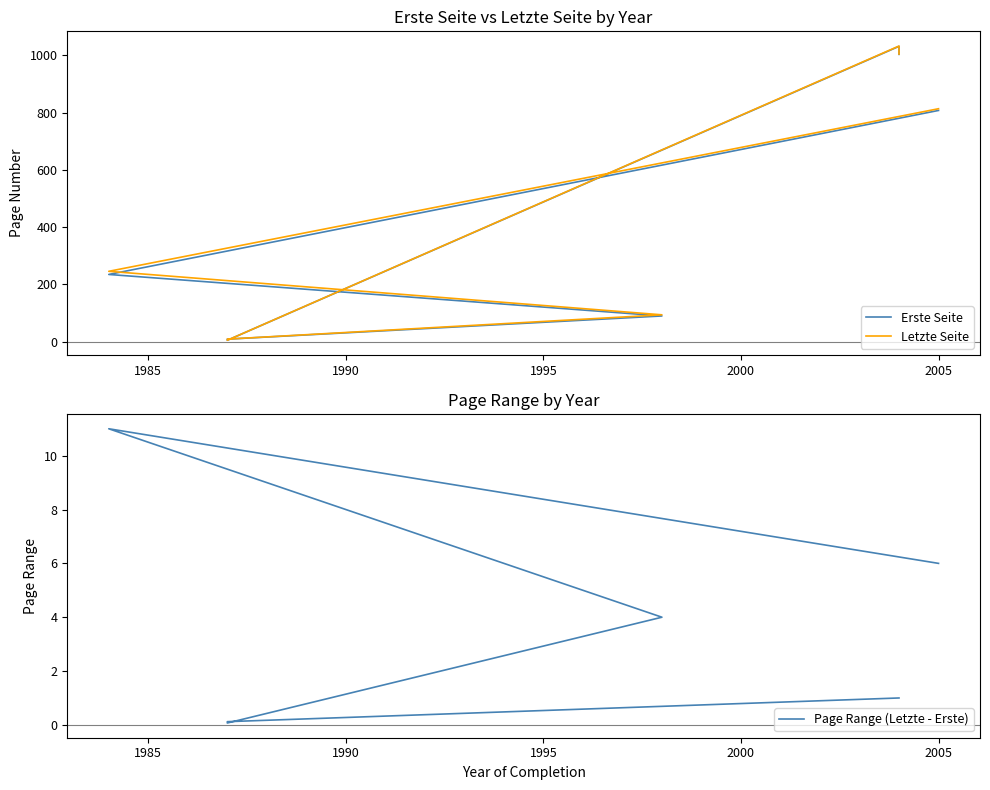

Reading right to left, extract all data points from this chart.

Erste Seite: 808.0	235.0	90.0	9.0	5.0	1032.0	1004.0
Letzte Seite: 814.0	246.0	94.0	9.1	5.1	1033.0	1005.0
Page Range (Letzte - Erste): 6.0	11.0	4.0	0.1	0.1	1.0	1.0